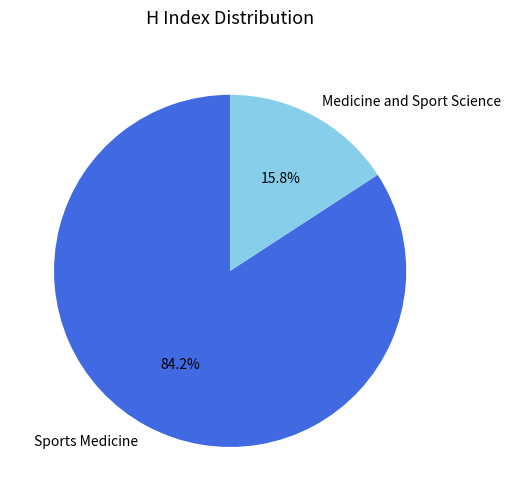

To the nearest percent, what is the combined percentage of Medicine and Sport Science and Sports Medicine?

100%